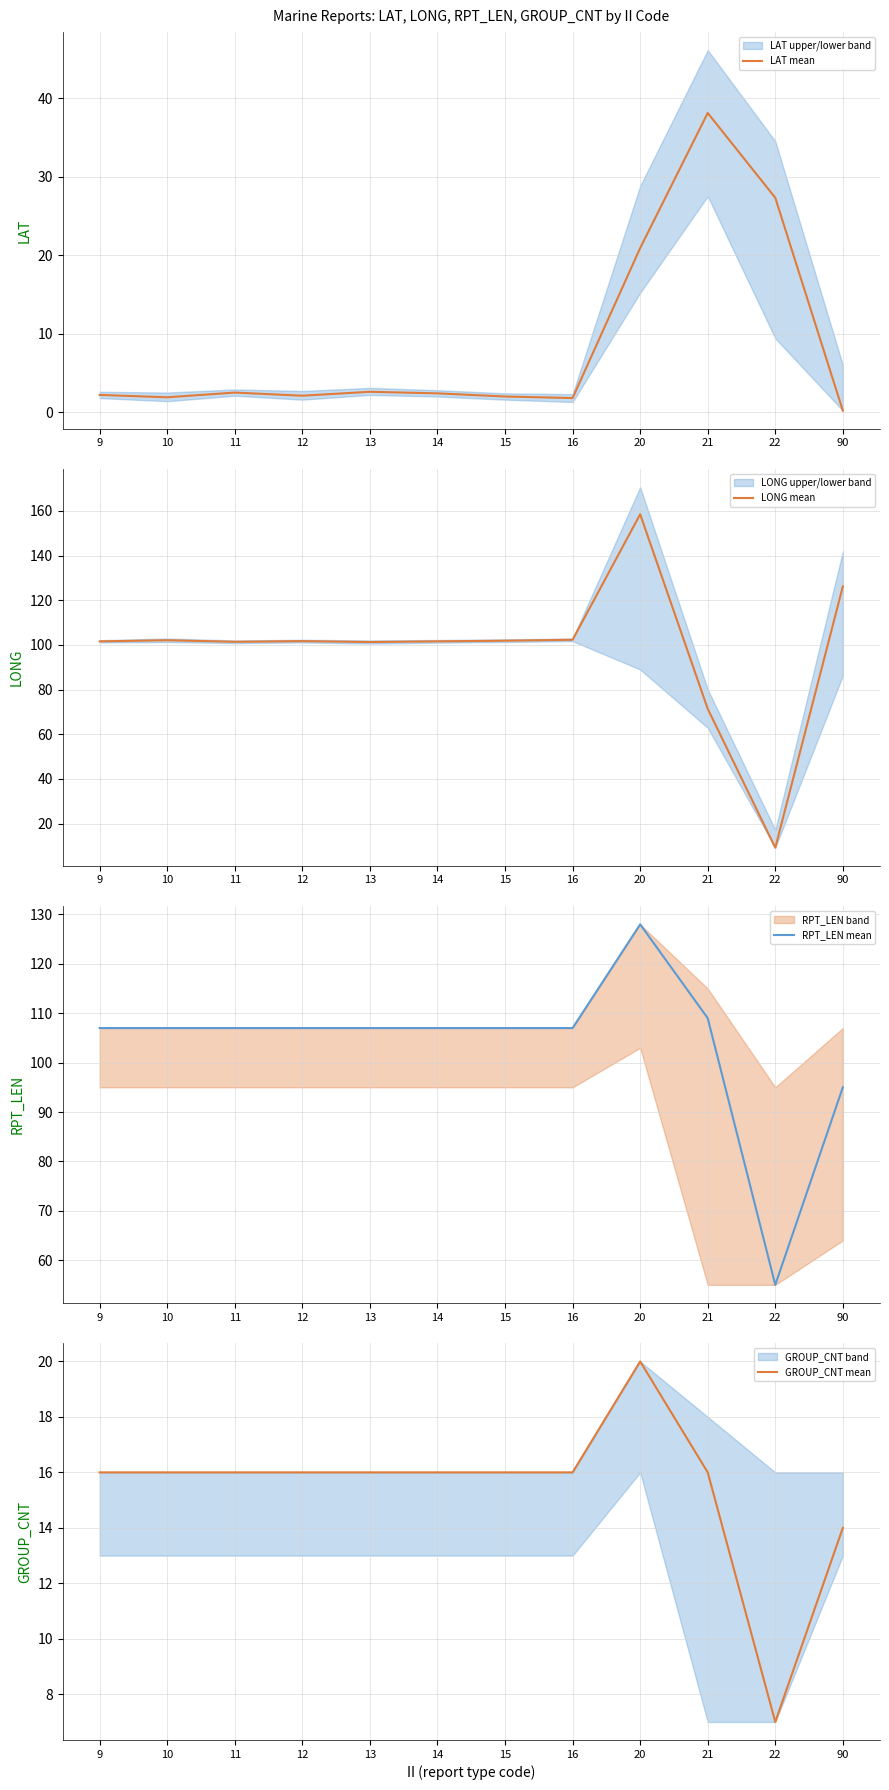

At which category does the chart reach its minimum across all series?

90